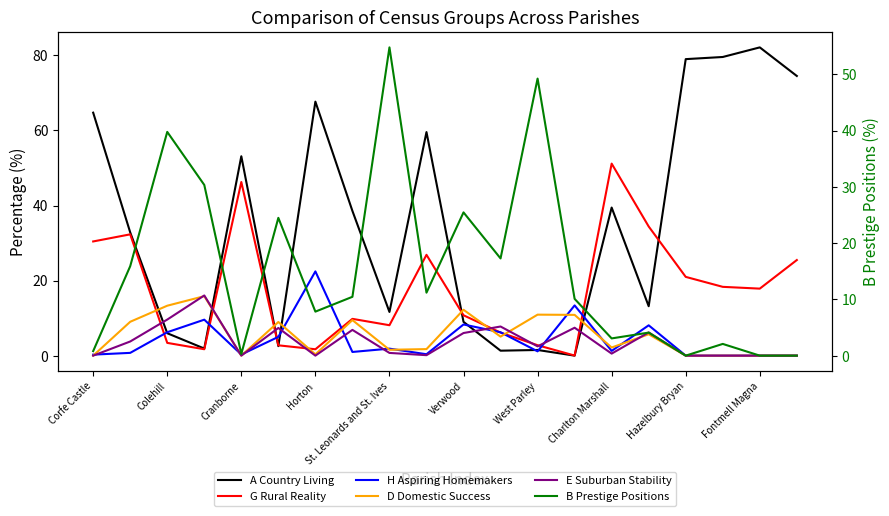

How many data points in B Prestige Positions are less than 10?

9